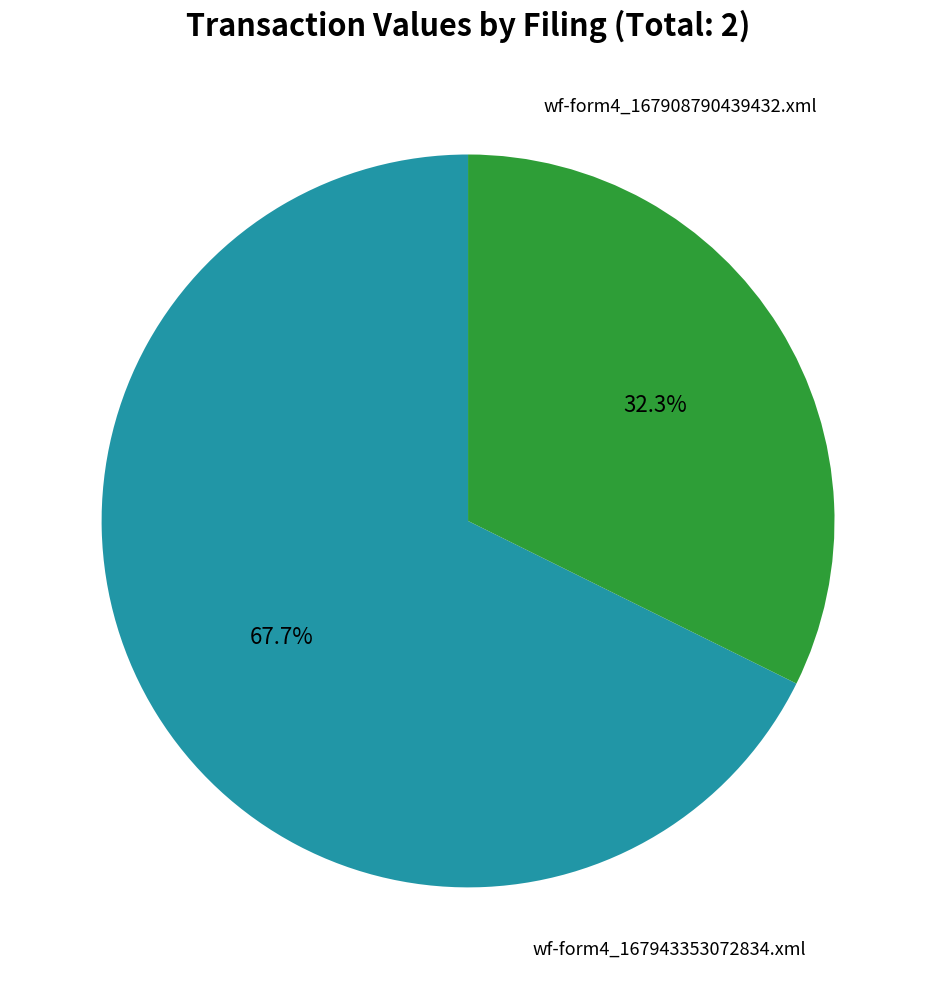

What is the change in value from wf-form4_167908790439432.xml to wf-form4_167943353072834.xml?

-104333